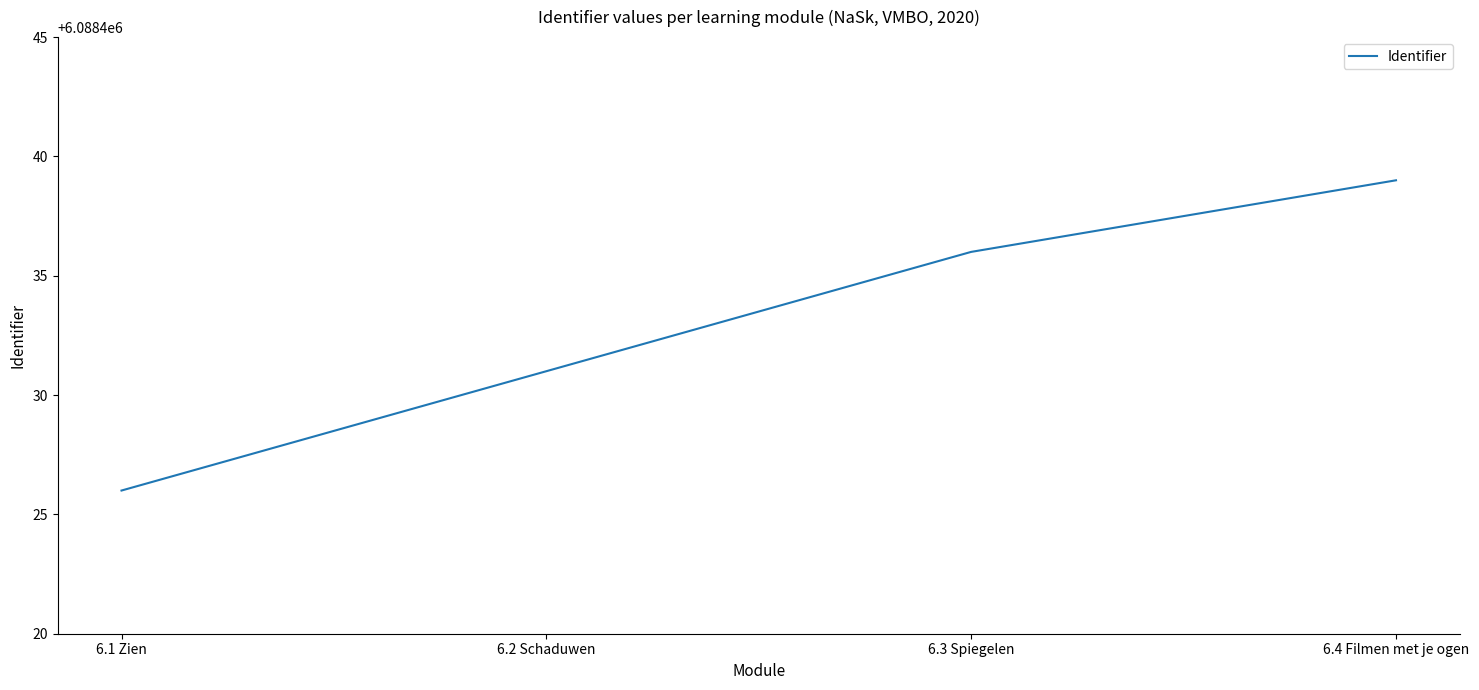

True or false: the data shows 2037405 at 6.2 Schaduwen.

False